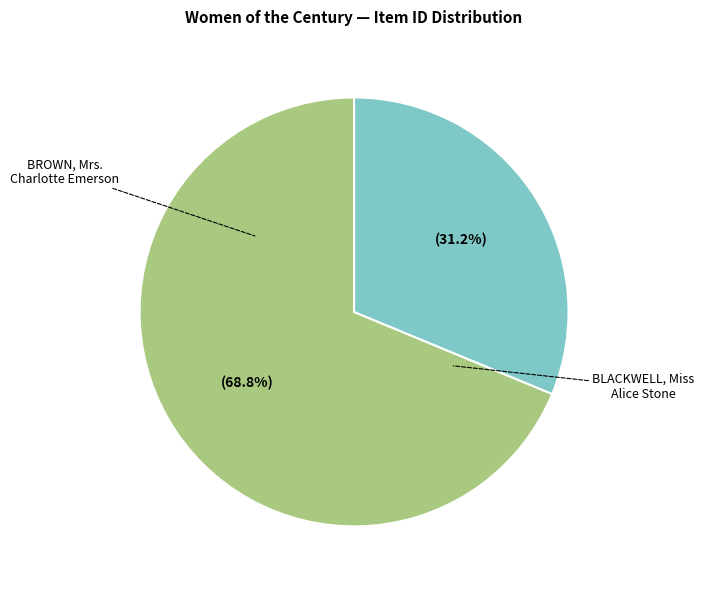

Is there a majority slice in this chart?

Yes